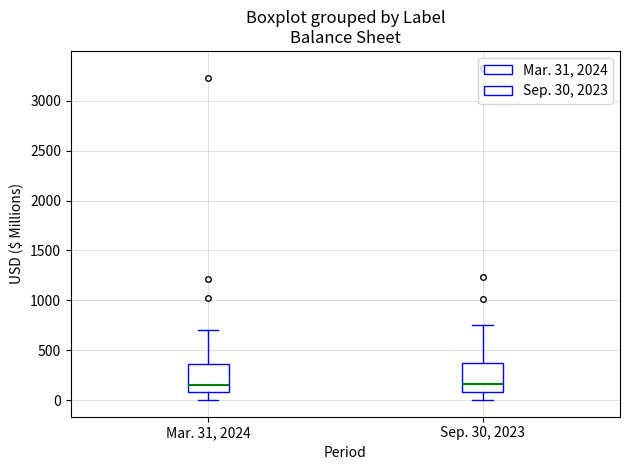

Reading left to right, transcribe this box plot: for each box, give where its median line is, the range the box spans, and where its two whiskers end, as read against the y-axis. The values are not printed on the chart, so give them approximately, as read against the axis.

Mar. 31, 2024: median 150, box 100 to 350, whiskers 0 to 700
Sep. 30, 2023: median 150, box 100 to 350, whiskers 0 to 750